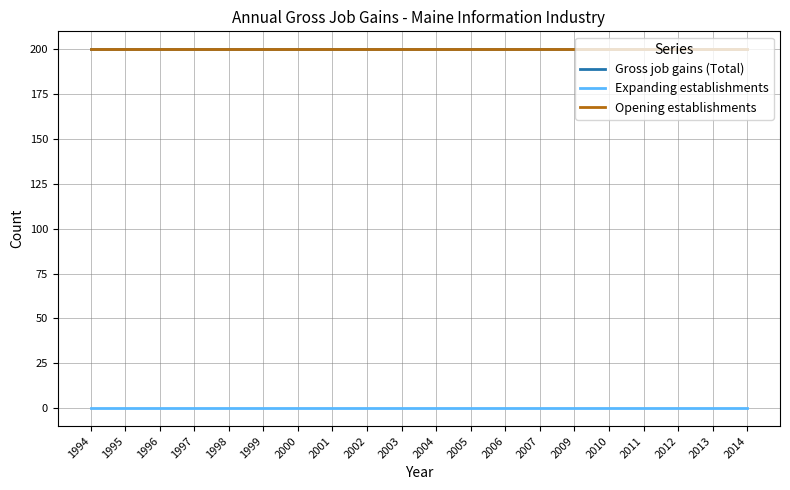

How many lines are shown in the chart?

3